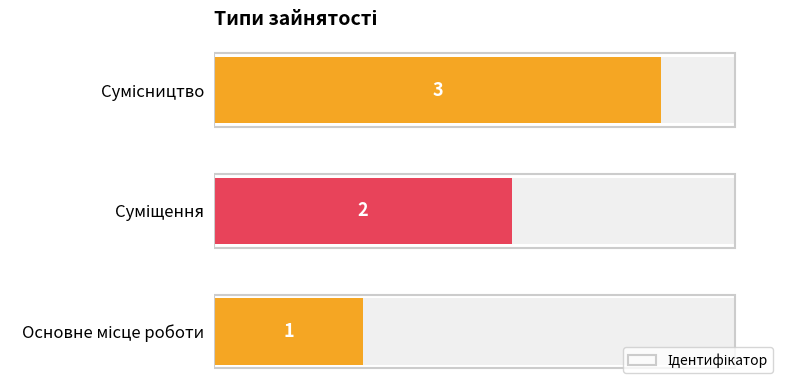

Which has a higher value, Суміщення or Сумісництво?

Сумісництво